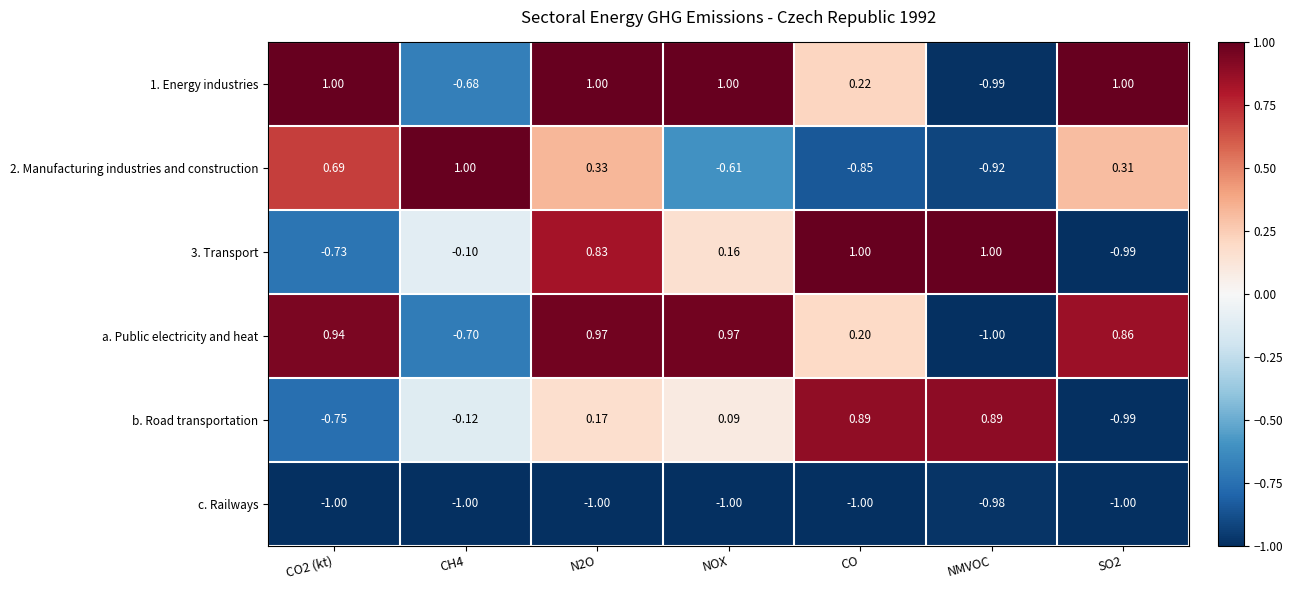

Where is 1. Energy industries nearest to the value 0?

CO